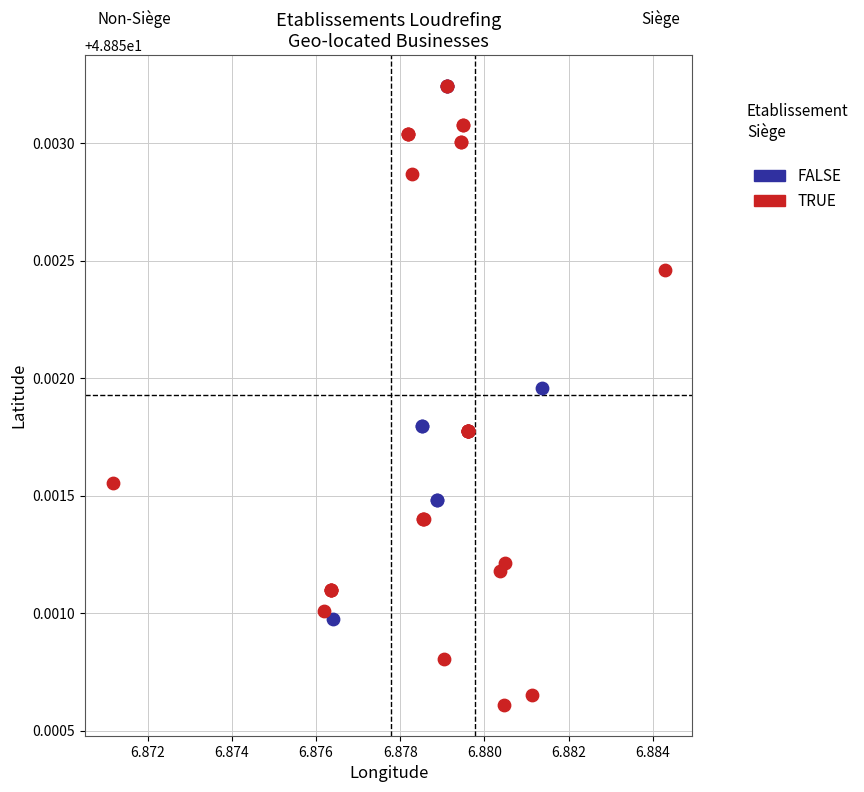

What are all the series names shown in the legend?

FALSE, TRUE